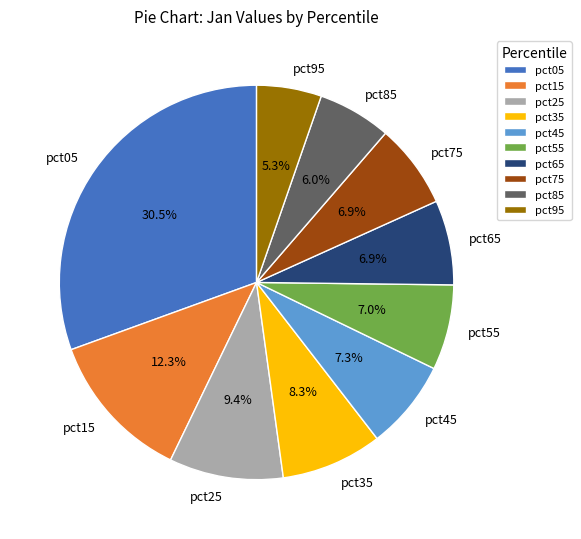

Which slice is the largest?

pct05